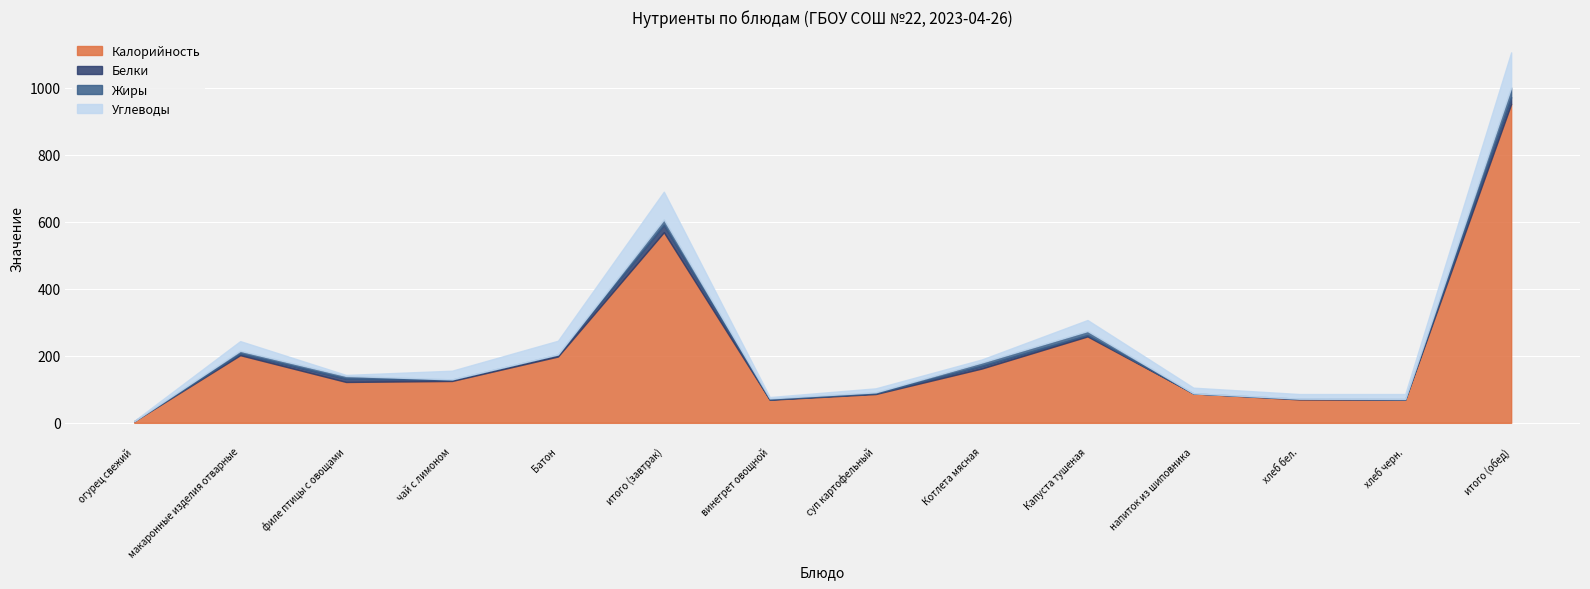

List the series in order of their peak value, lowest first.

Белки, Жиры, Углеводы, Калорийность